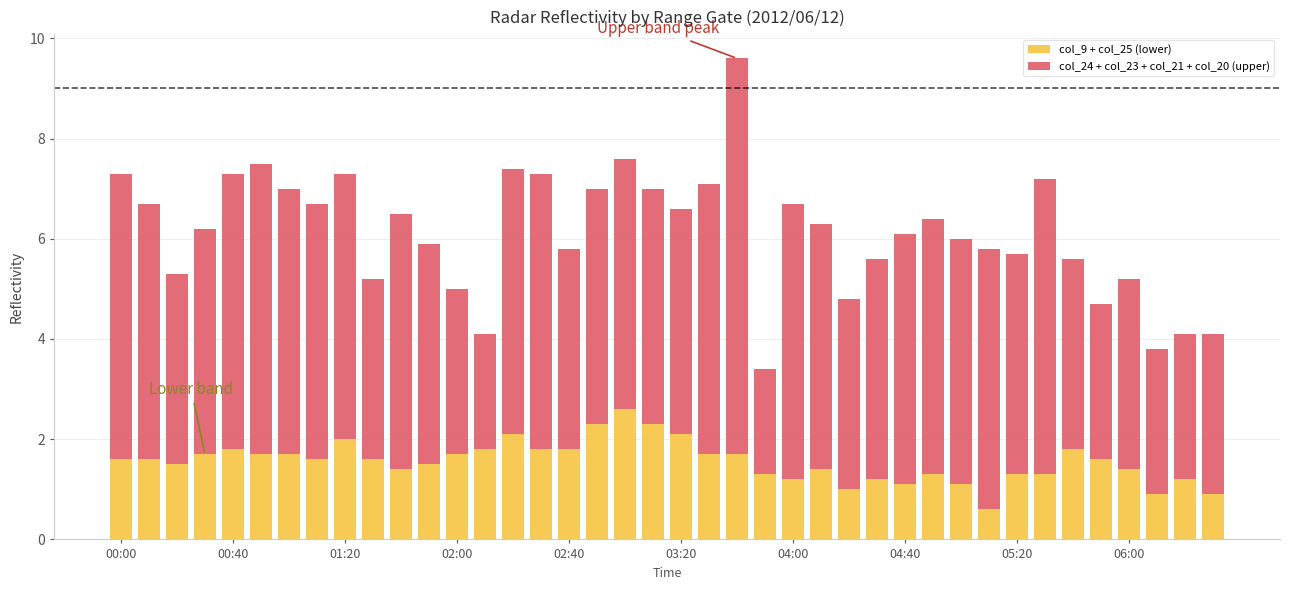

What is the maximum value for col_9 + col_25 (lower)?

2.6